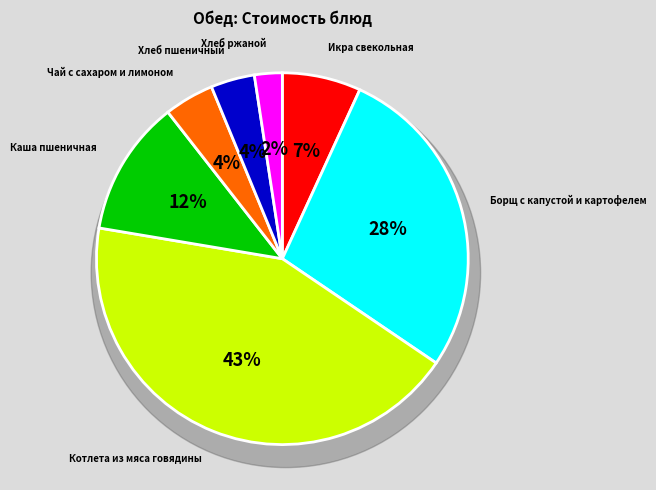

To the nearest percent, what is the difference between the Борщ с капустой и картофелем and Икра свекольная slice percentages?

21%